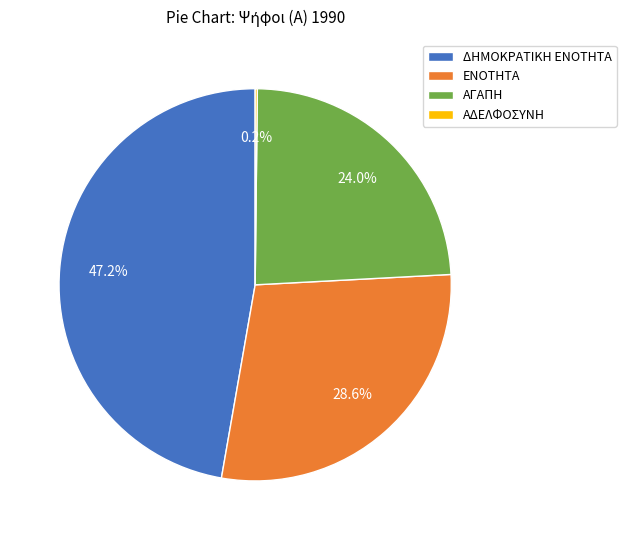

What is the largest slice in the pie chart?

ΔΗΜΟΚΡΑΤΙΚΗ ΕΝΟΤΗΤΑ